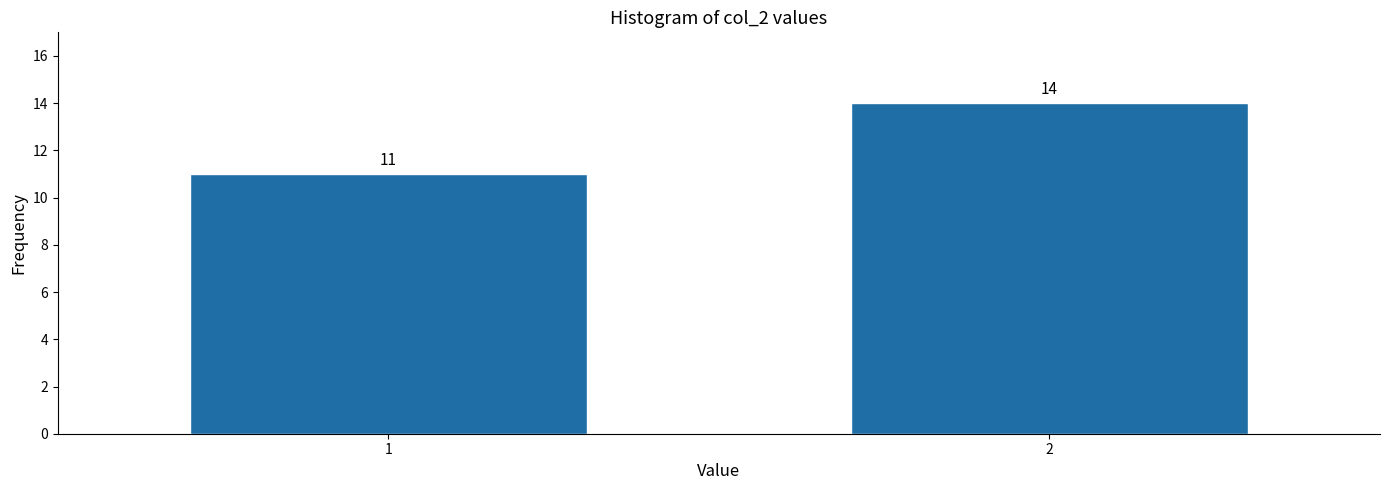

Reading left to right, extract all data points from this chart.

11	14